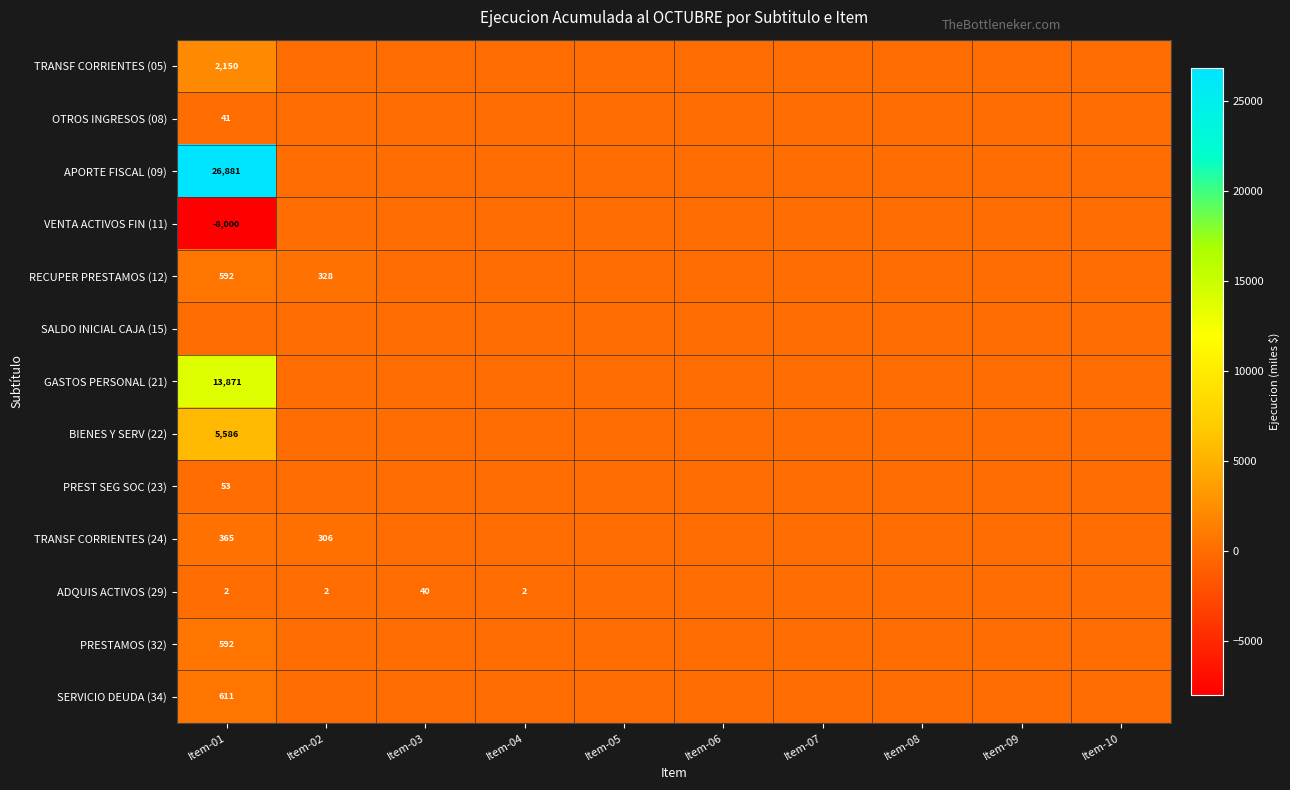

Which has a higher value, Item-01 or Item-04?

Item-01